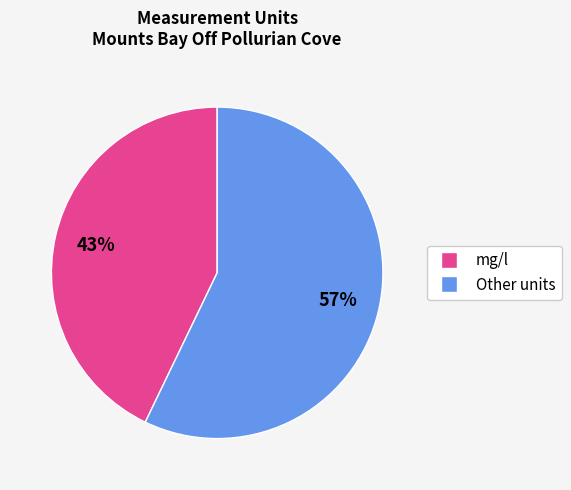

Is there any slice that represents more than half of the pie?

Yes